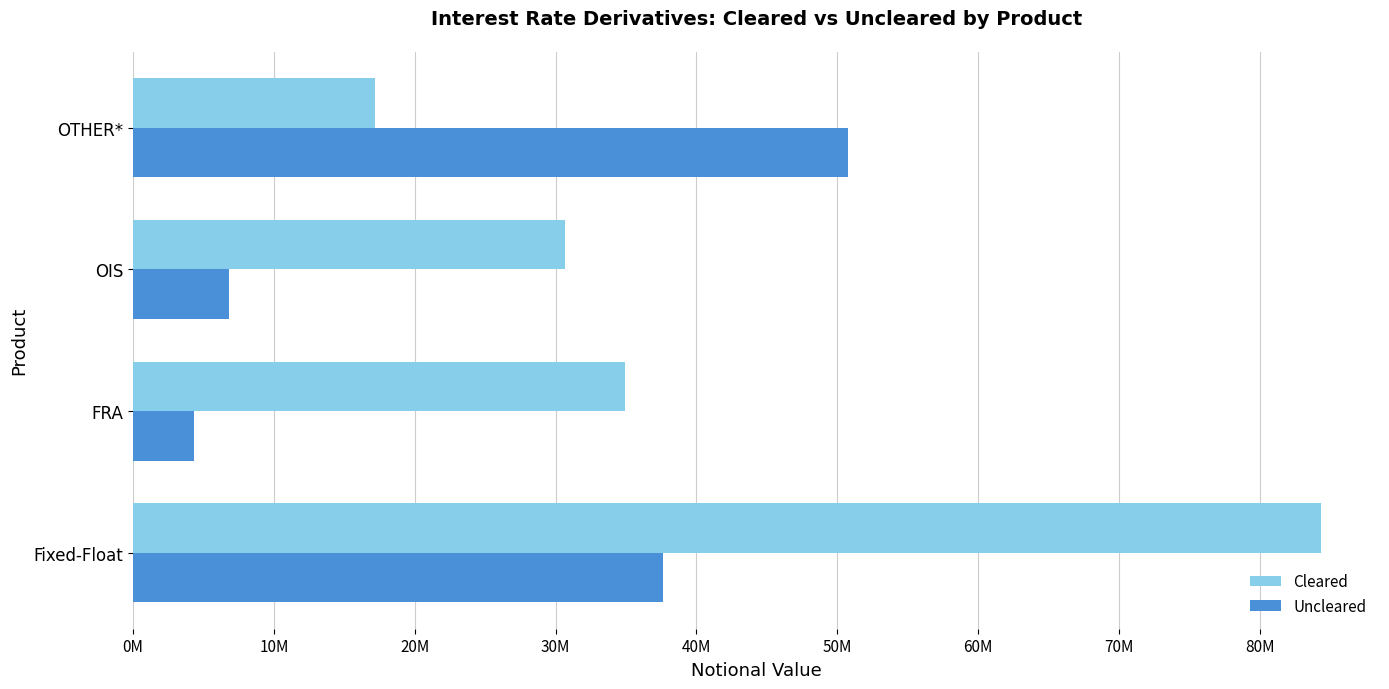

At how many categories does at least one series exceed 18958560?

4